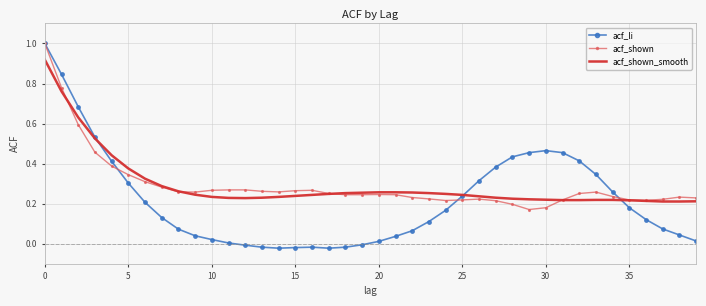

What is the greatest value displayed?

1.0